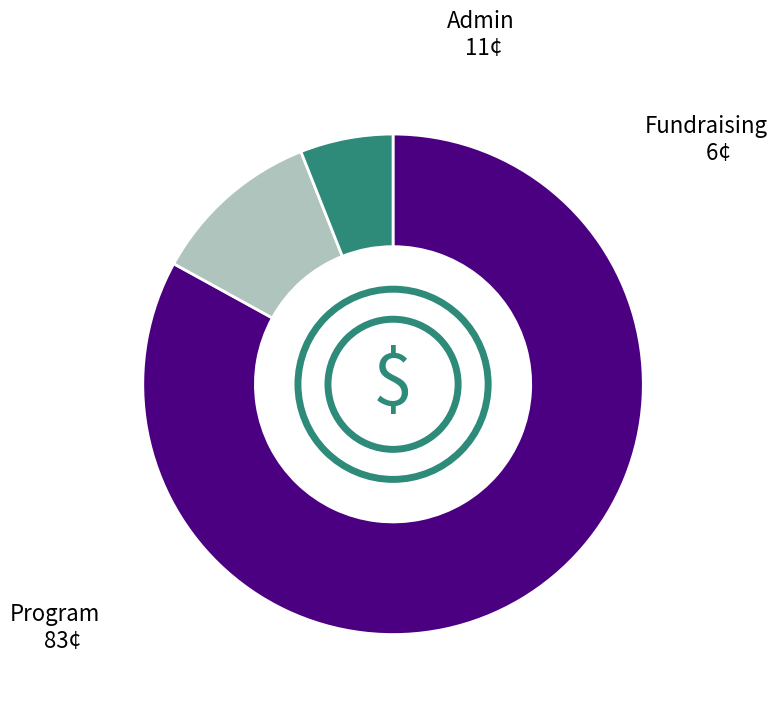

Which category has the smallest portion of the pie?

Fundraising